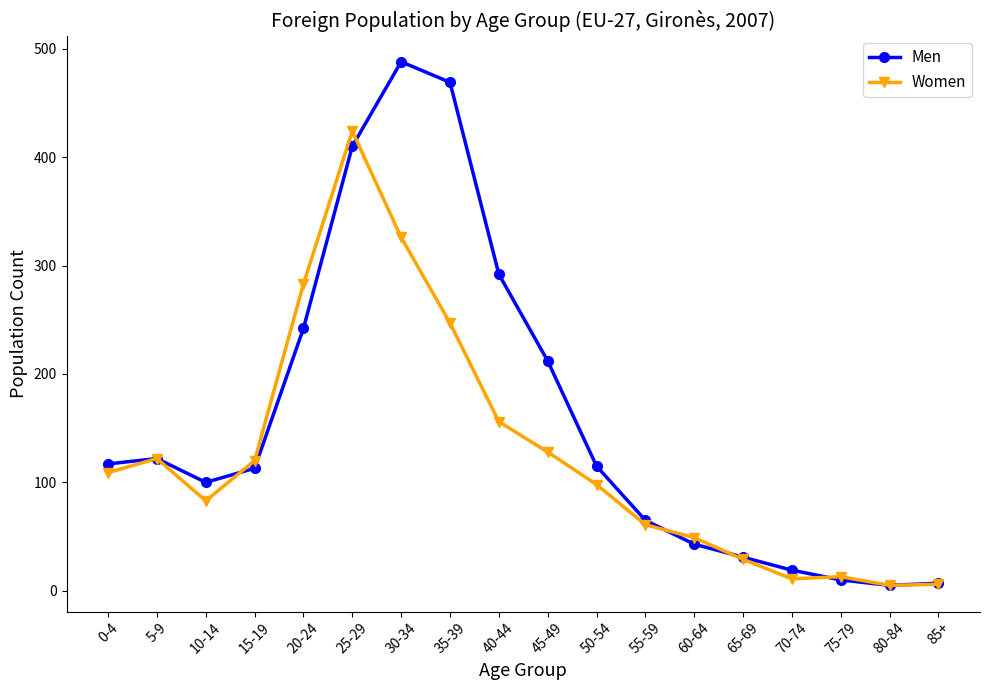

True or false: Men has more than 0 points higher than both neighbors.

True